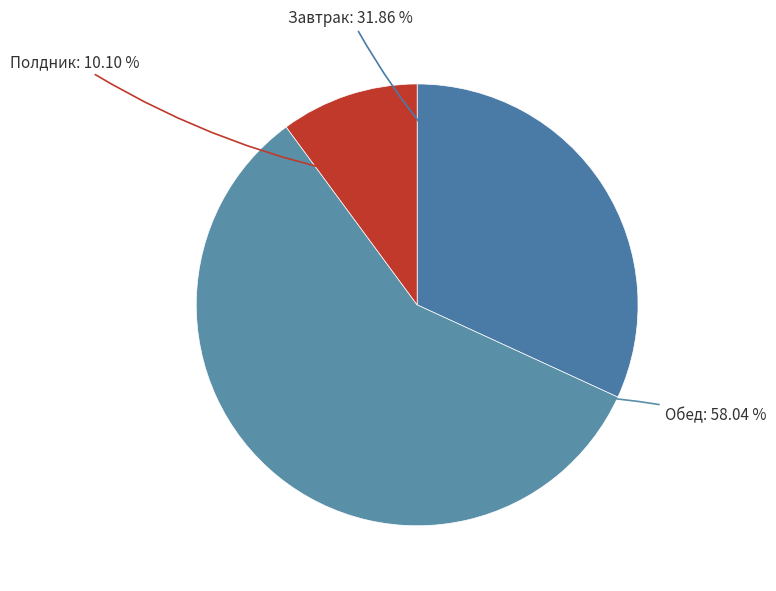

How many slices are in this pie chart?

3